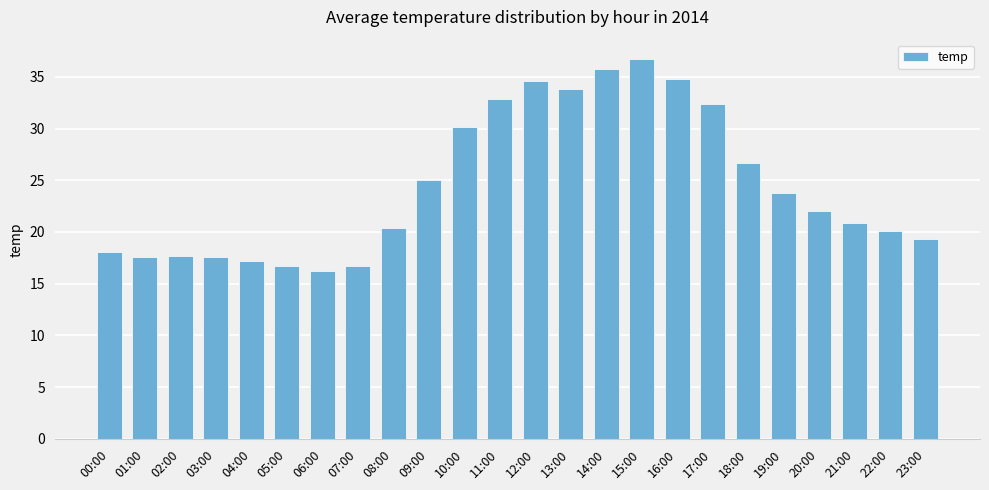

What is the value of the 15th bar from the left?

35.8